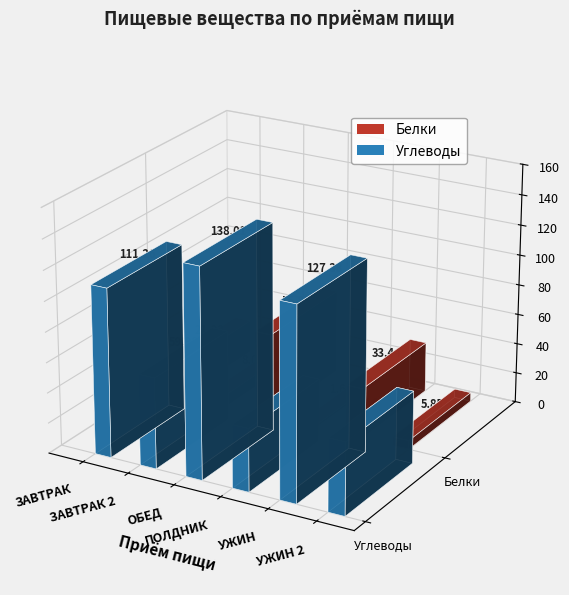

Reading left to right, extract all data points from this chart.

Белки: 21.9	8.1	55.8	1.6	33.4	5.8
Углеводы: 111.3	60.0	138.0	41.6	127.4	47.9